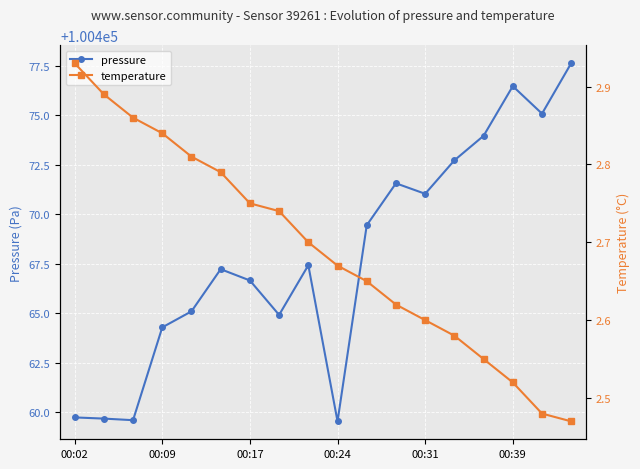

Where is pressure nearest to the value 100468?

8